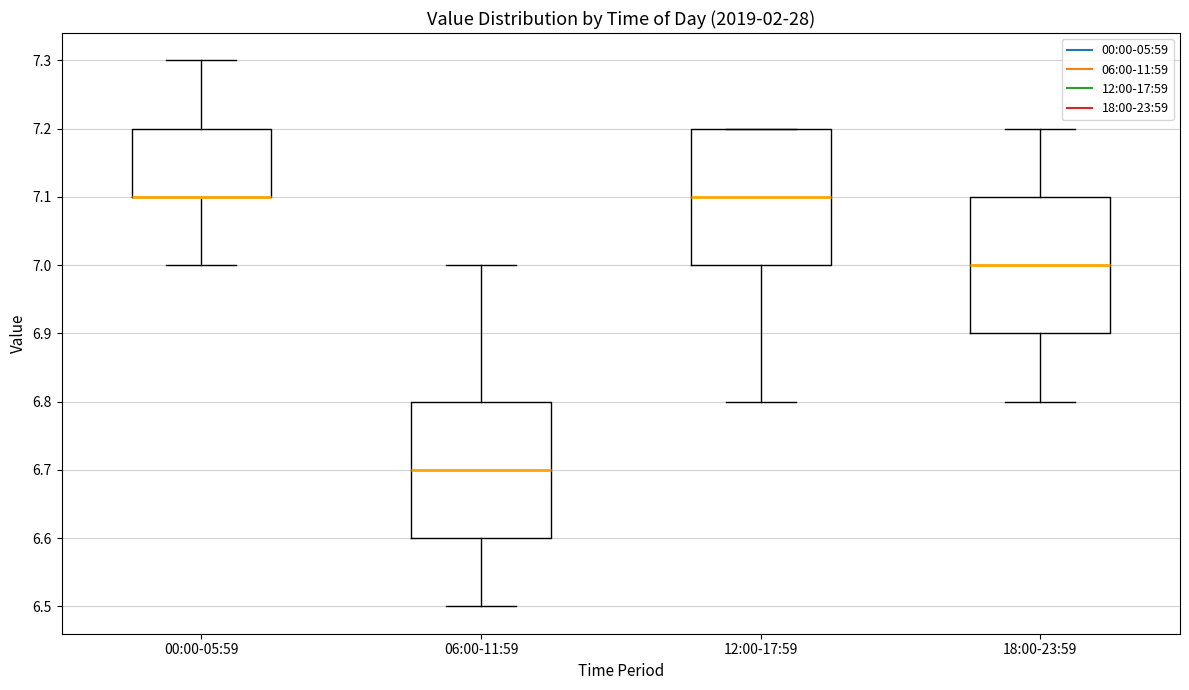

Where does the median line of the box for 18:00-23:59 sit on the y-axis? The values are not printed on the chart, so give them approximately, as read against the axis.

7.0